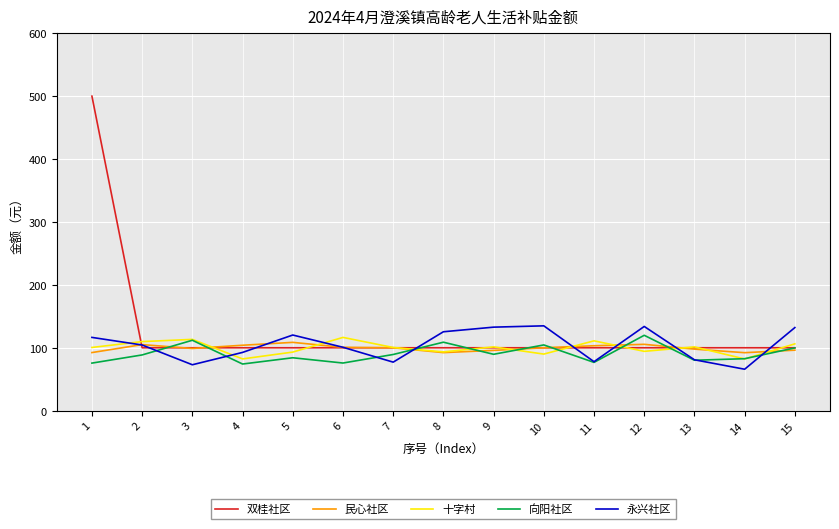

What is the difference between the maximum and minimum values in the 民心社区 series?

16.4